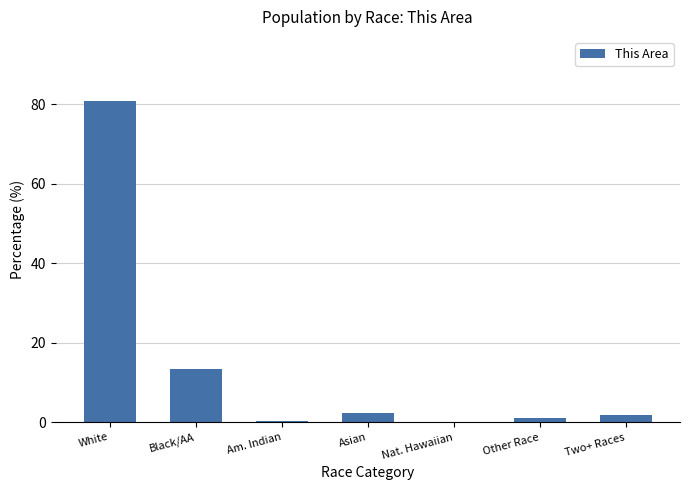

The value at Black/AA is 13.5. True or false?

True